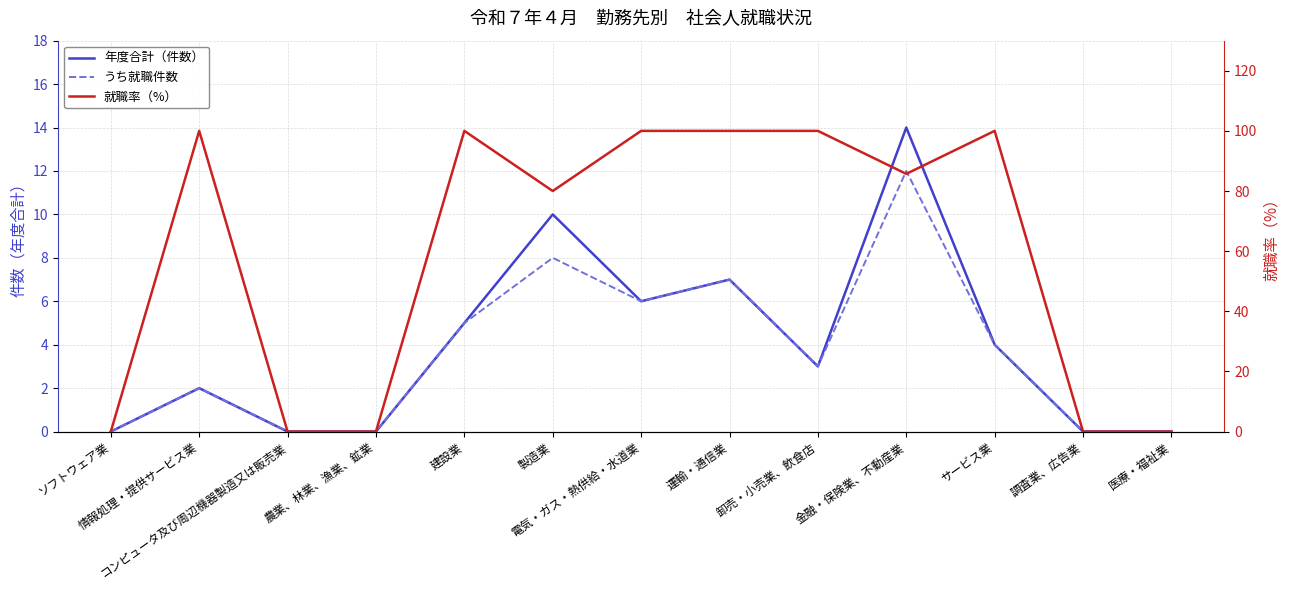

What are all the series names shown in the legend?

年度合計（件数）, うち就職件数, 就職率（%）